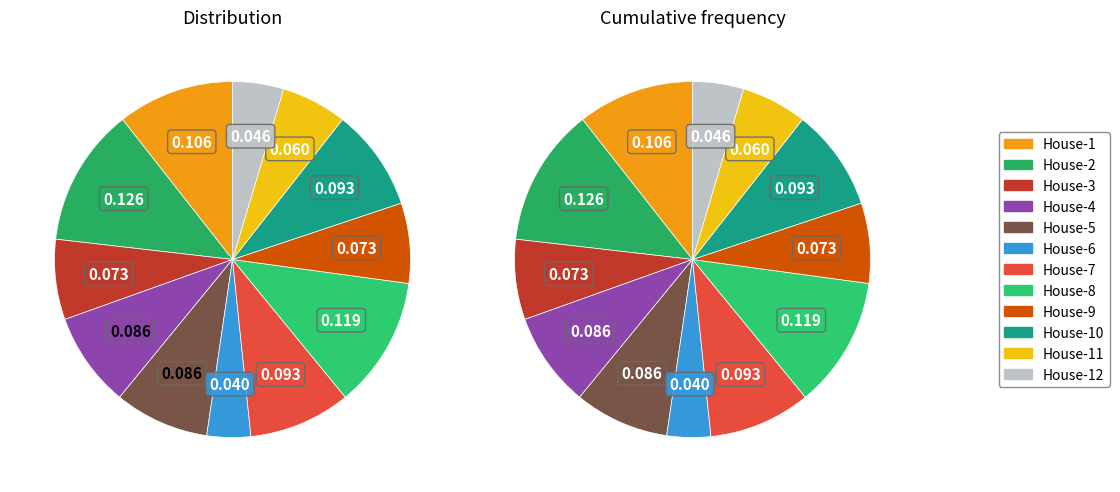

Which category has the biggest portion of the pie?

House-2